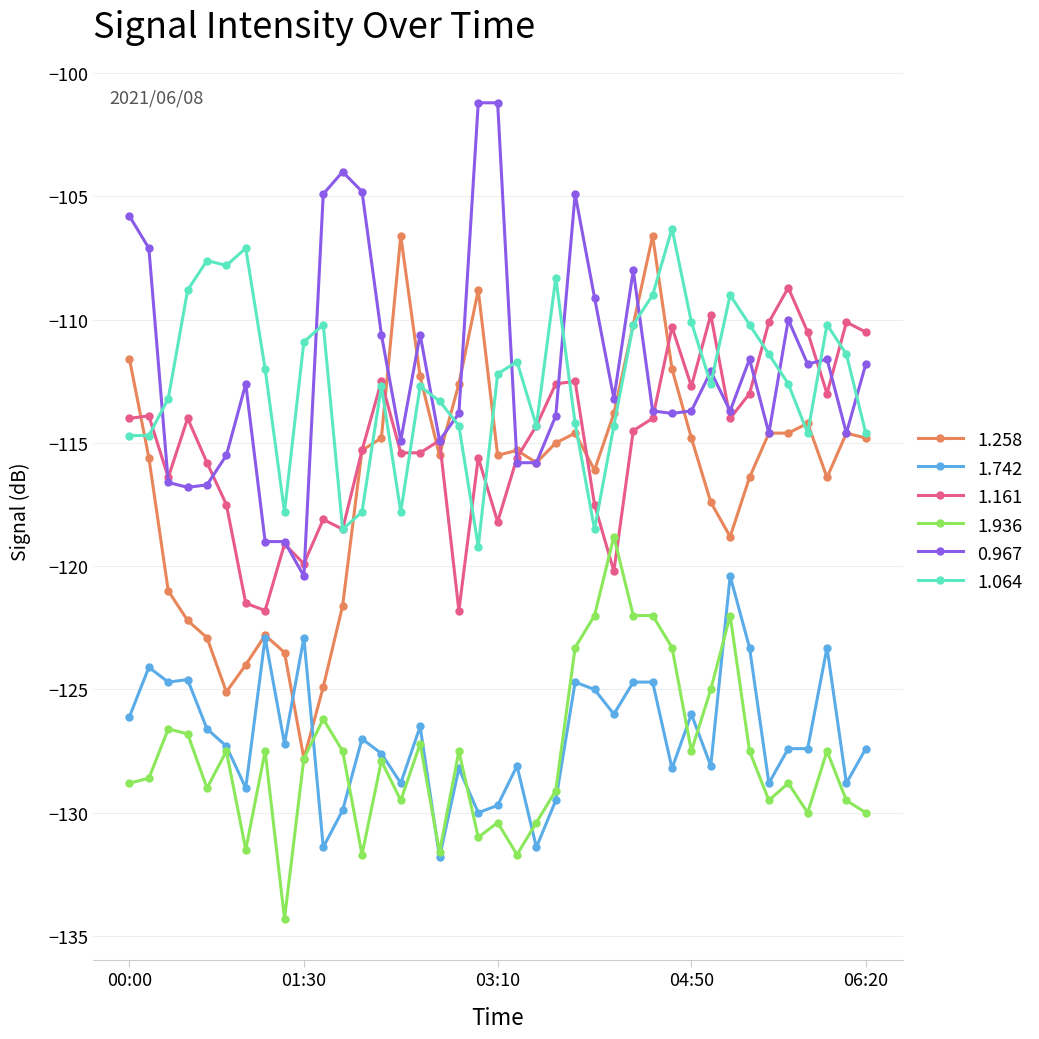

What is the lowest value of the 1.064 series?

-119.2